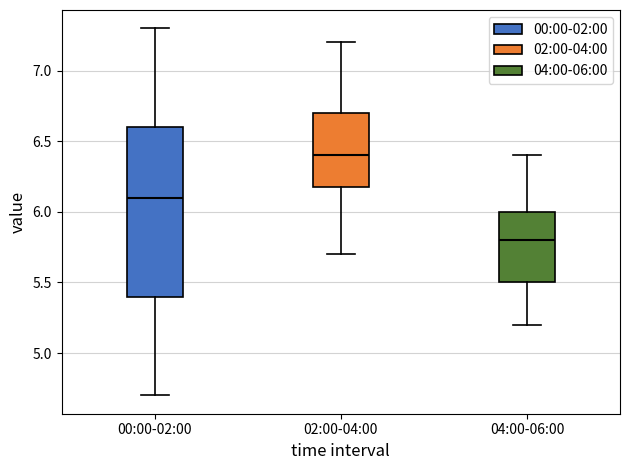

Reading left to right, transcribe this box plot: for each box, give where its median line is, the range the box spans, and where its two whiskers end, as read against the y-axis. The values are not printed on the chart, so give them approximately, as read against the axis.

00:00-02:00: median 6.1, box 5.4 to 6.6, whiskers 4.7 to 7.3
02:00-04:00: median 6.4, box 6.2 to 6.7, whiskers 5.7 to 7.2
04:00-06:00: median 5.8, box 5.5 to 6.0, whiskers 5.2 to 6.4